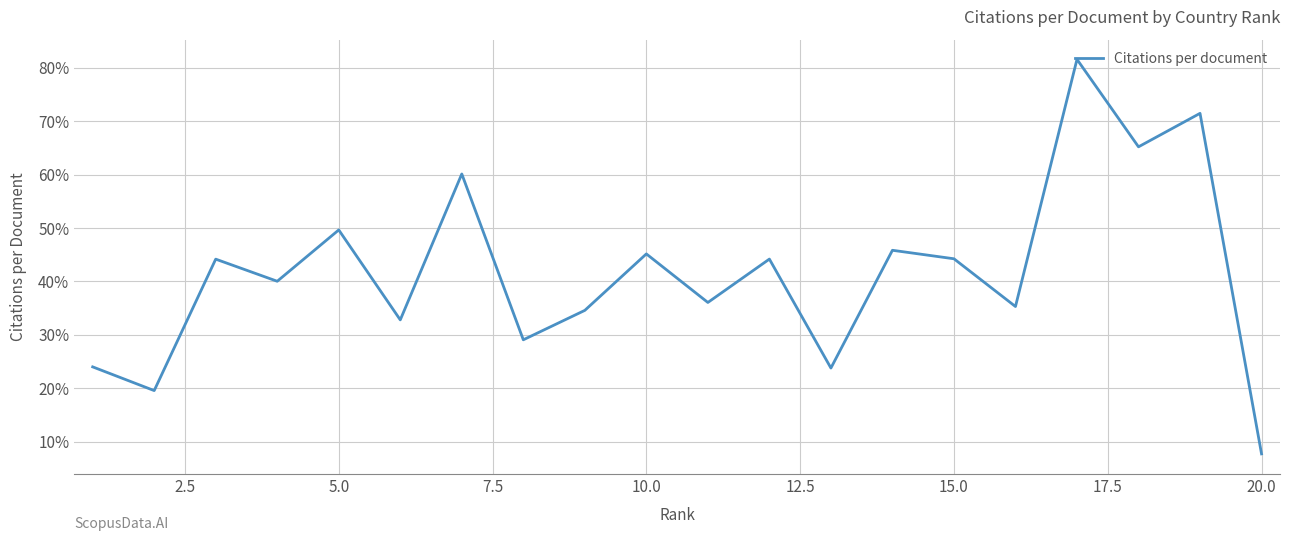

What is the difference between the second highest and second lowest values?

51.9